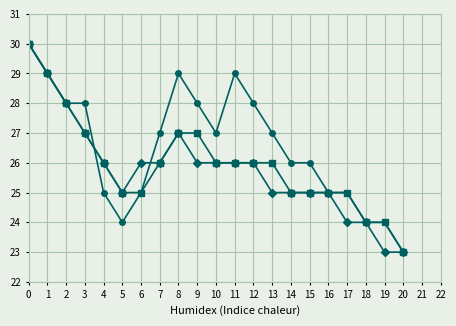

What is the total value across all series at 20?

69